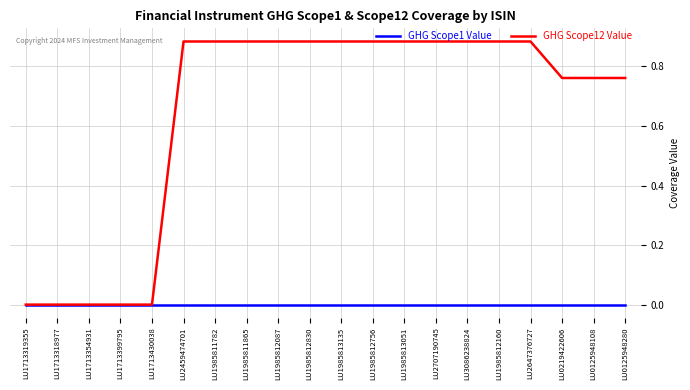

List the series in order of their overall mean, lowest first.

GHG Scope1 Value, GHG Scope12 Value